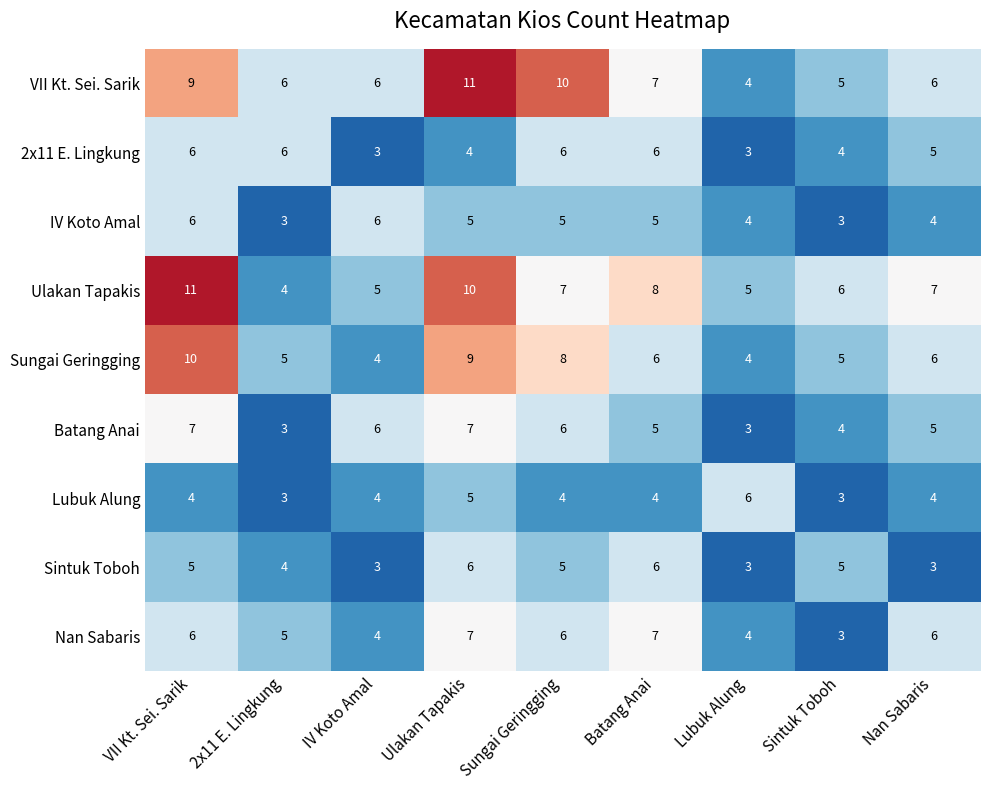

What is the approximate value of IV Koto Amal at Nan Sabaris?

4